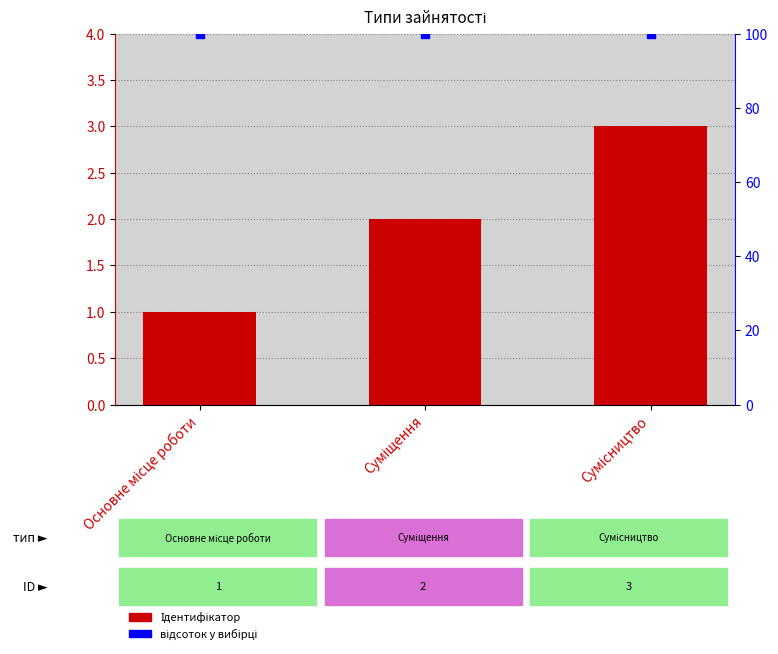

Which series has the largest Y range (max minus min)?

Ідентифікатор